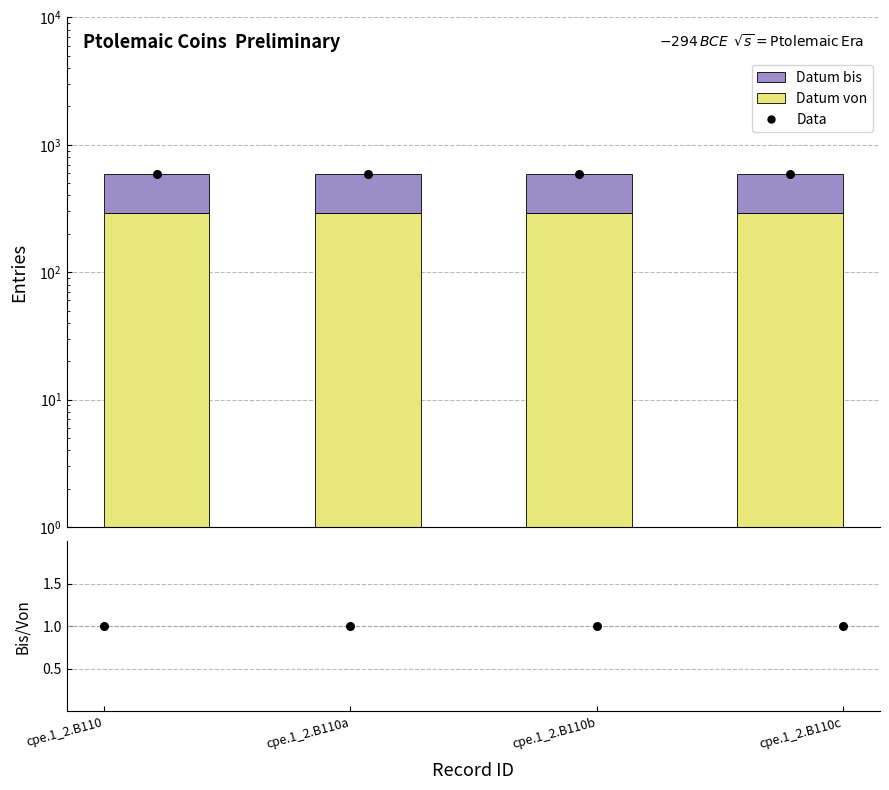

Which series has the largest total across all categories?

Data